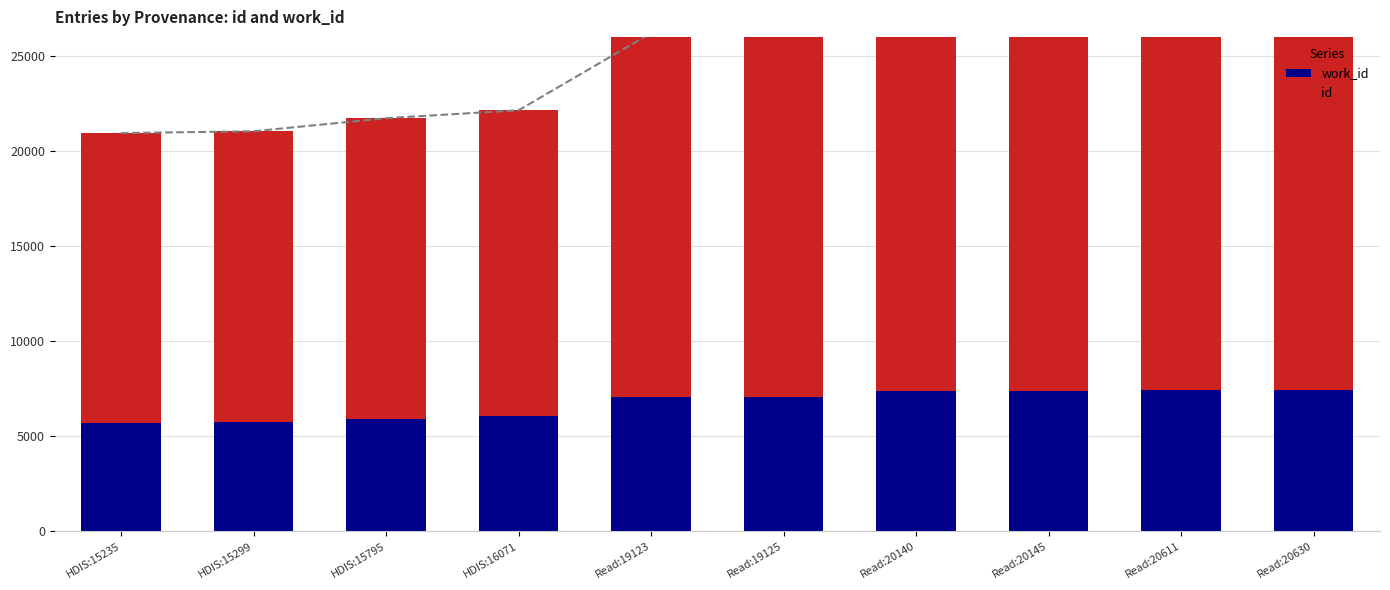

True or false: work_id has a value of 7382 at Read:20145.

True